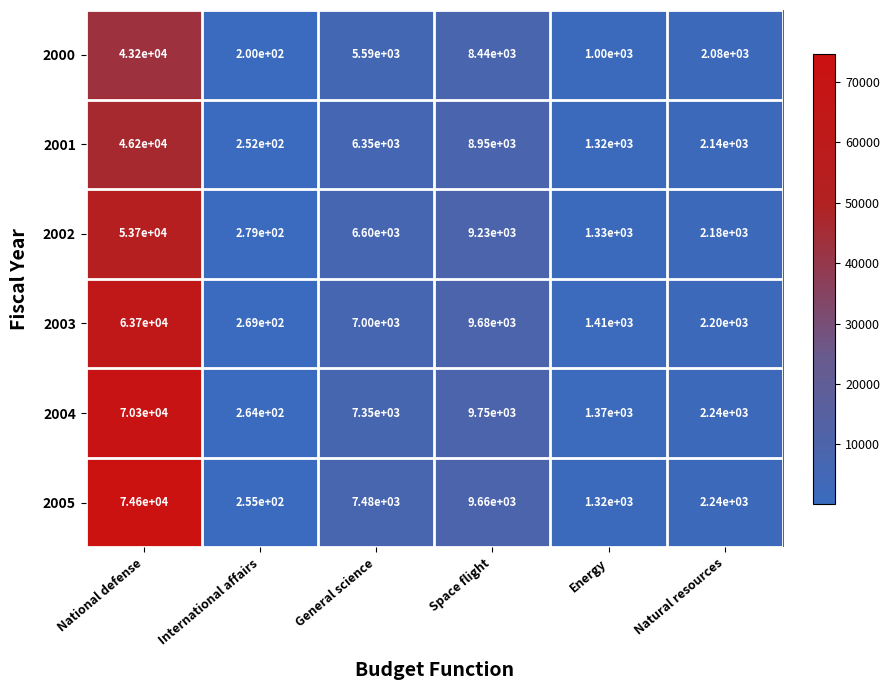

Which category has the lowest value in the 2001 series?

International affairs